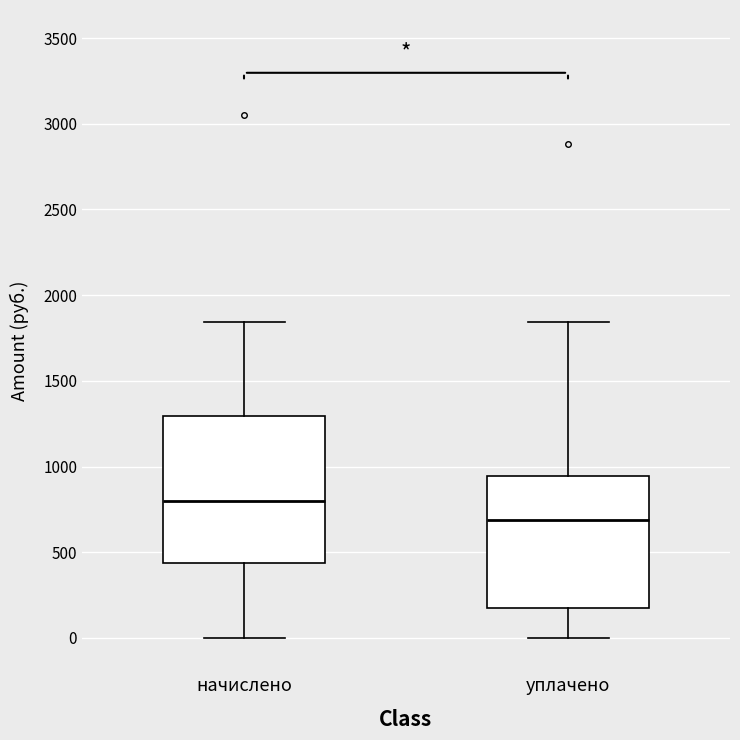

Which box has the highest median line?

начислено